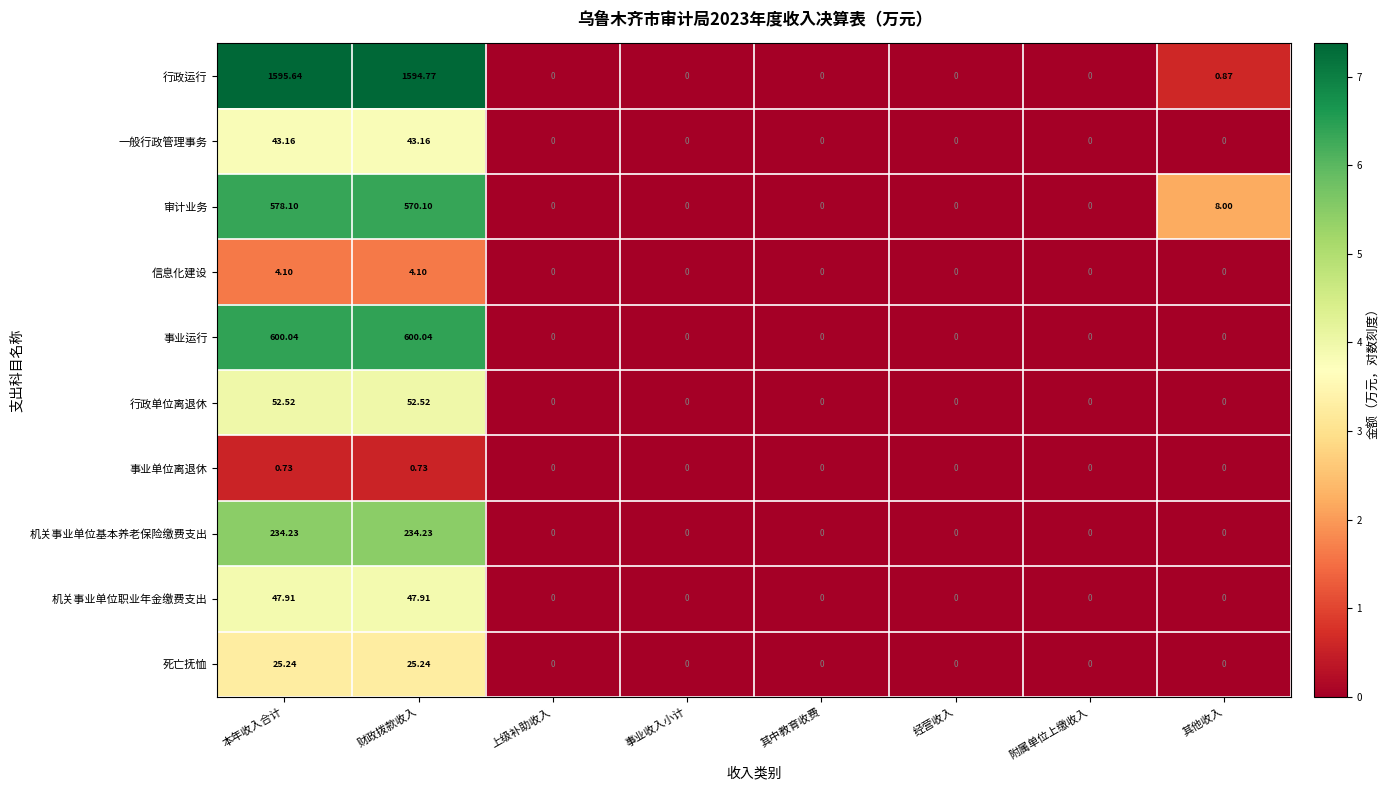

Which label corresponds to the largest value in the chart?

本年收入合计